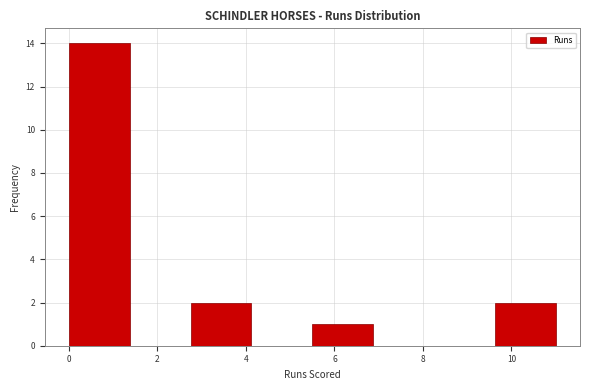

Reading left to right, transcribe this chart: for each bar, give the range it covers on the x-axis and its height. Neither the bar edges nor the heights are printed on the chart, so give them approximately, as read against the axes.

0.0 to 1.4: 14
1.4 to 2.8: 0
2.8 to 4.2: 2
4.2 to 5.6: 0
5.6 to 6.8: 1
6.8 to 8.2: 0
8.2 to 9.6: 0
9.6 to 11.0: 2